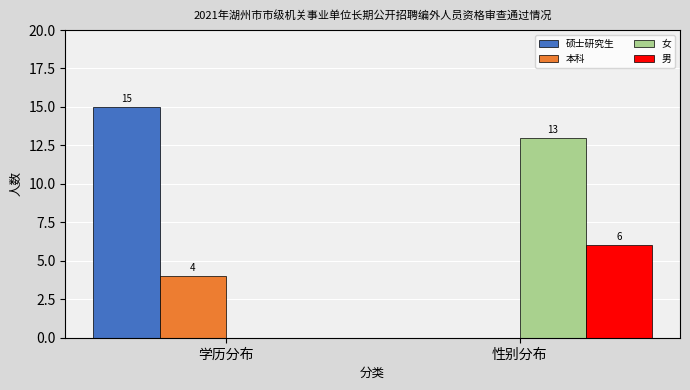

Reading right to left, transcribe all the data shown in this chart.

硕士研究生: 性别分布=0	学历分布=15
本科: 性别分布=0	学历分布=4
女: 性别分布=13	学历分布=0
男: 性别分布=6	学历分布=0